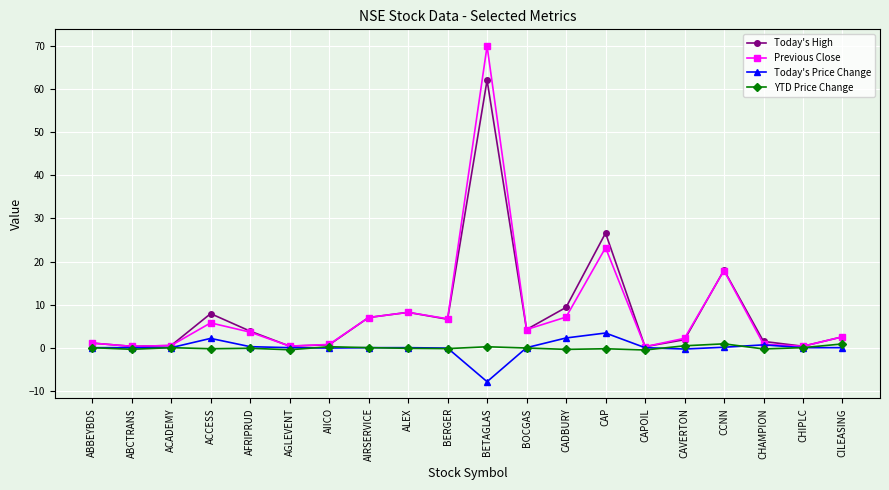

What is the smallest value displayed?

-7.9